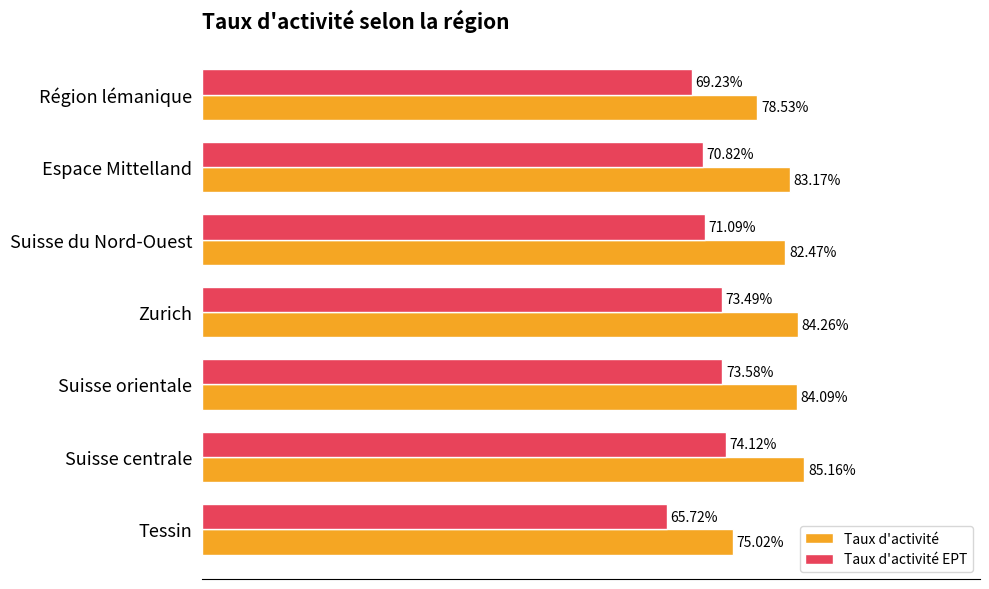

Between Espace Mittelland and Tessin, which series saw the biggest shift?

Taux d'activité